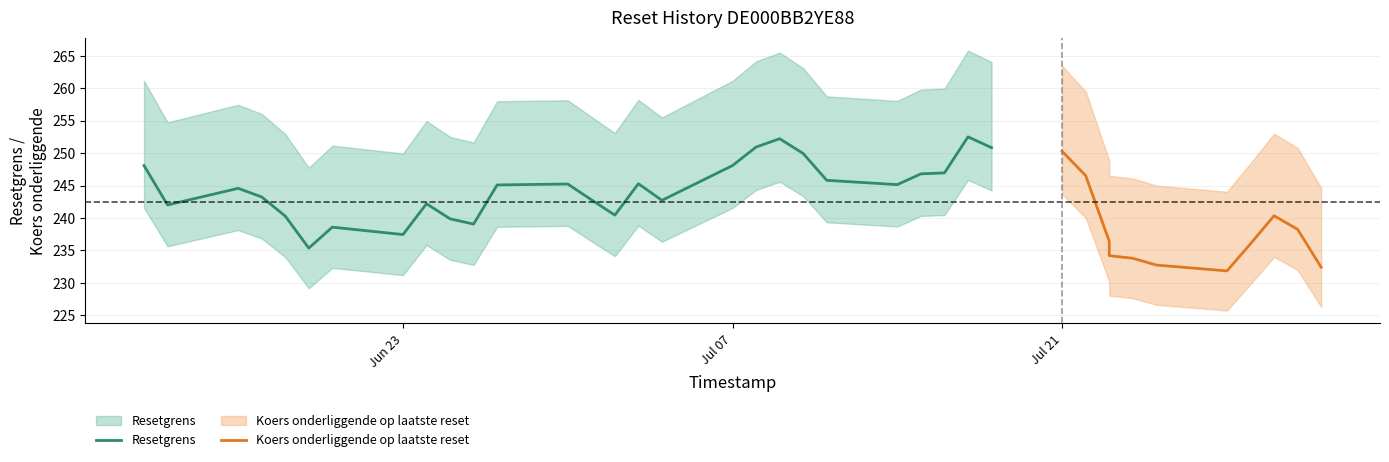

Which series has the largest range (max minus min)?

Koers onderliggende op laatste reset